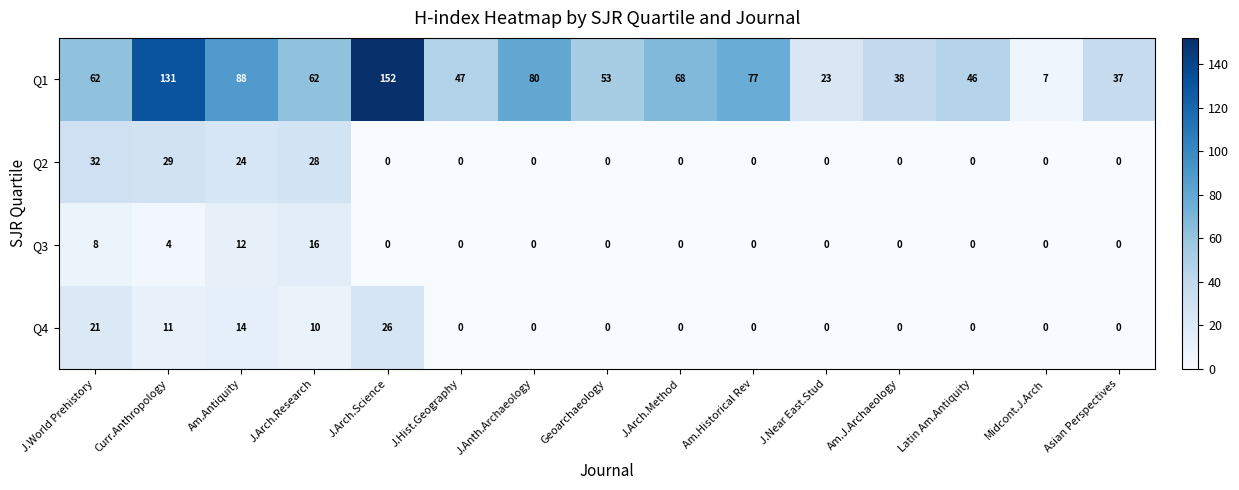

The Q1 series shows 128 at J.Anth.Archaeology. True or false?

False